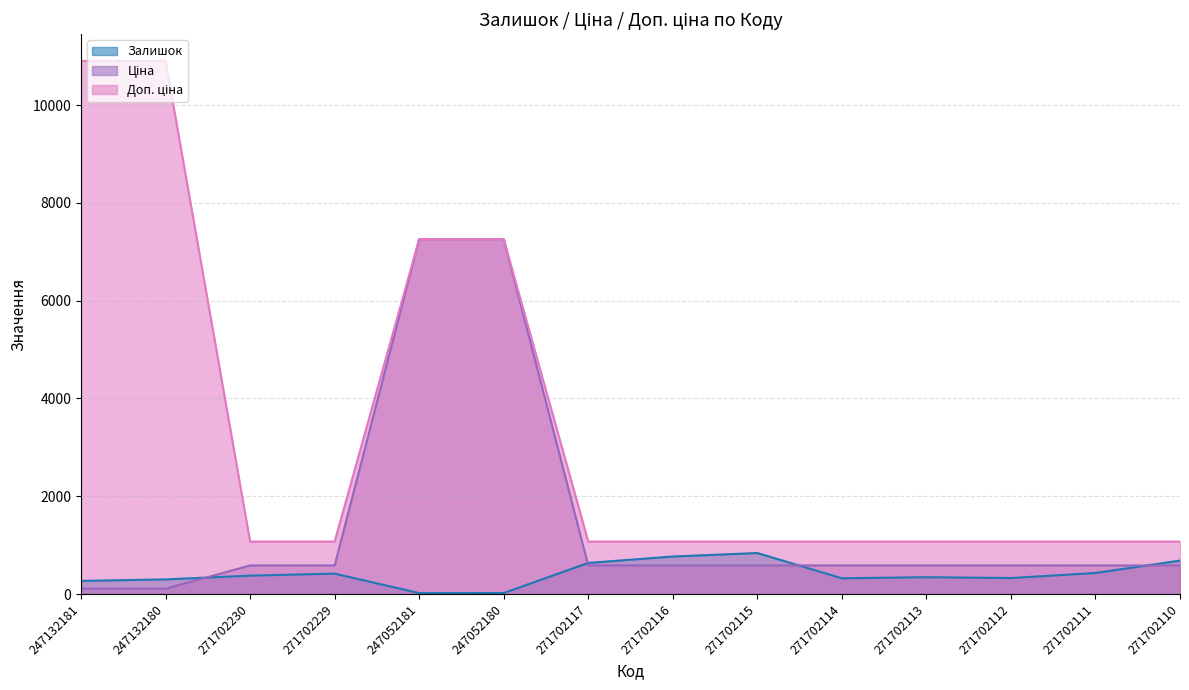

What is the label of the 13th point from the right?

247132180